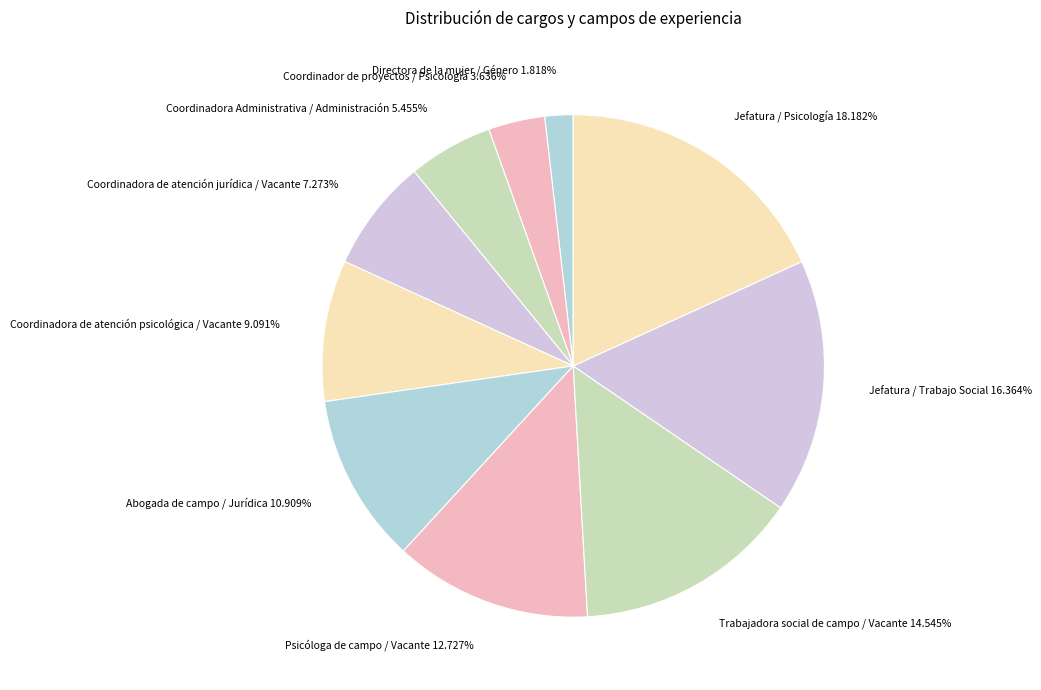

What percentage is NOT represented by Directora de la mujer / Género?

98.2%